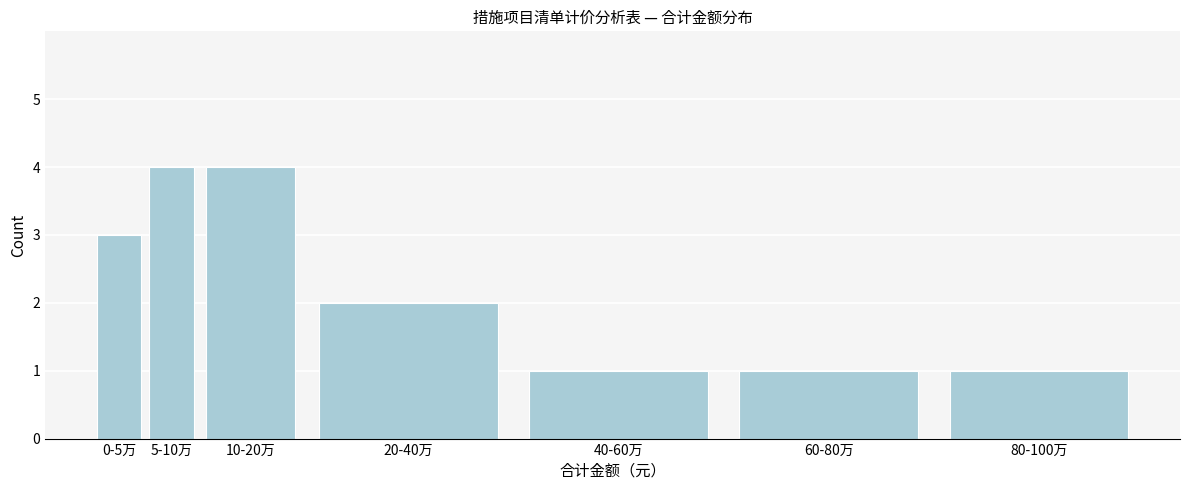

Reading left to right, extract all data points from this chart.

0-5万=3	5-10万=4	10-20万=4	20-40万=2	40-60万=1	60-80万=1	80-100万=1